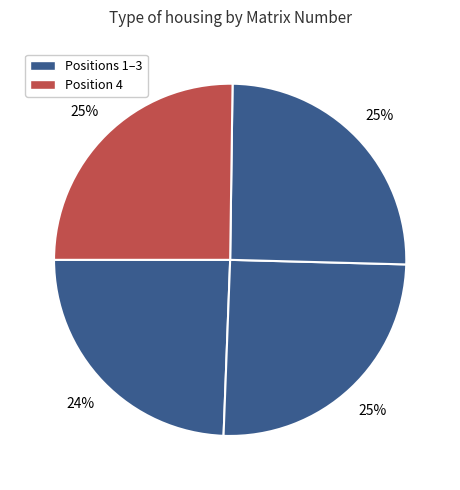

Rank the categories by value from lowest to highest.

1, 2, 3, 4